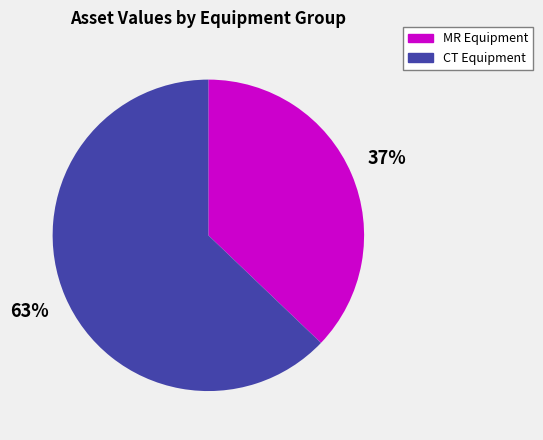

Do MR Equipment and CT Equipment together represent more than half of the pie?

Yes